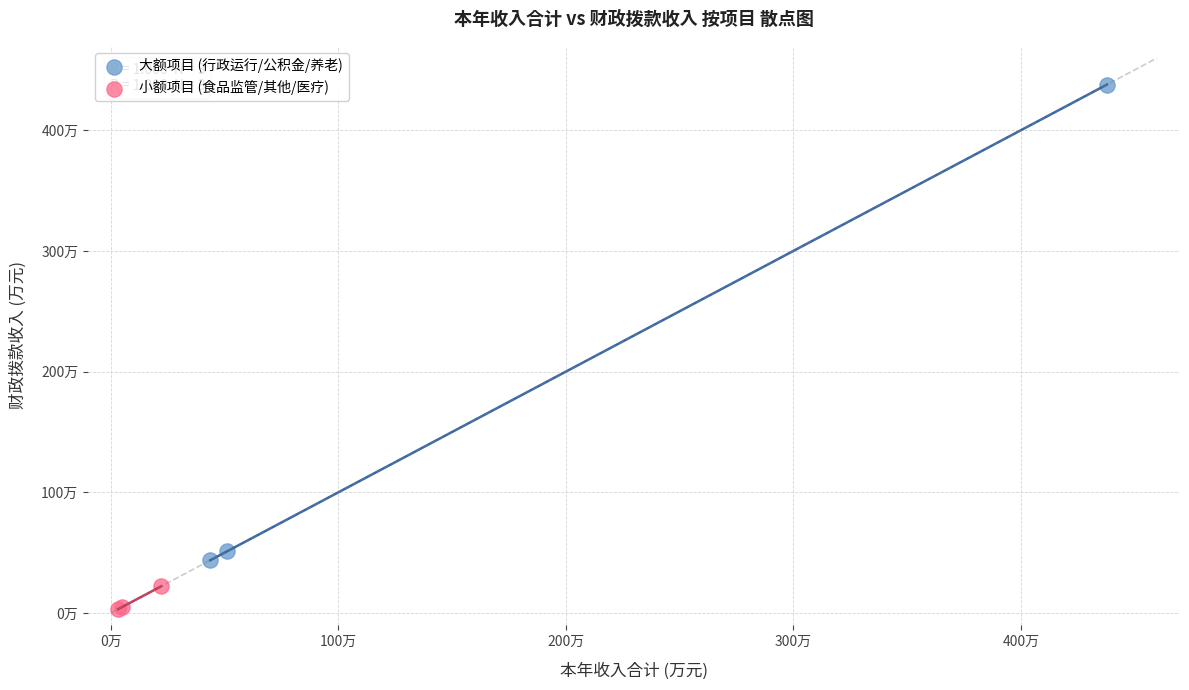

What are all the series names shown in the legend?

大额项目 (行政运行/公积金/养老), 小额项目 (食品监管/其他/医疗)